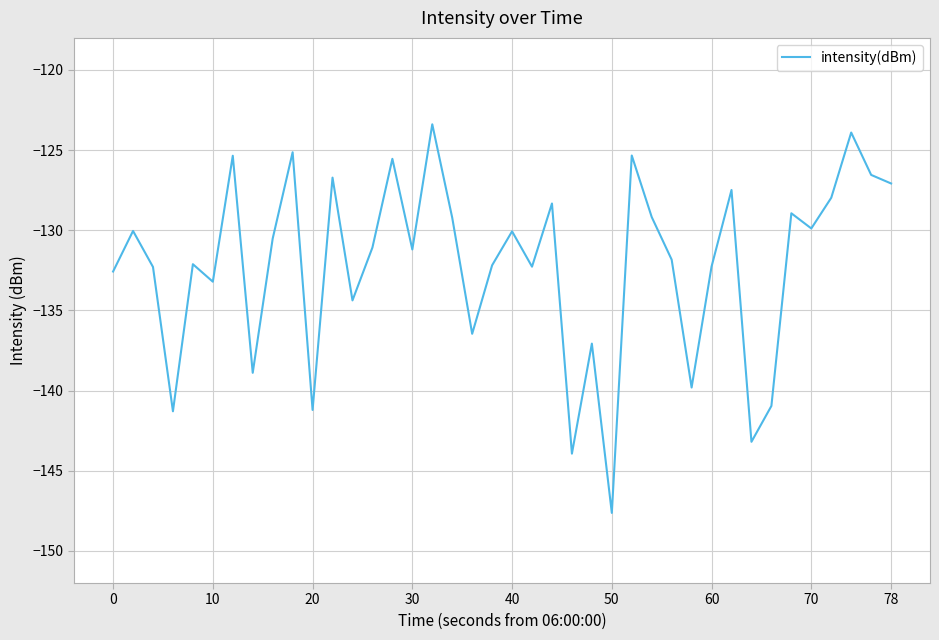

What is the difference between the maximum and minimum values?

24.2